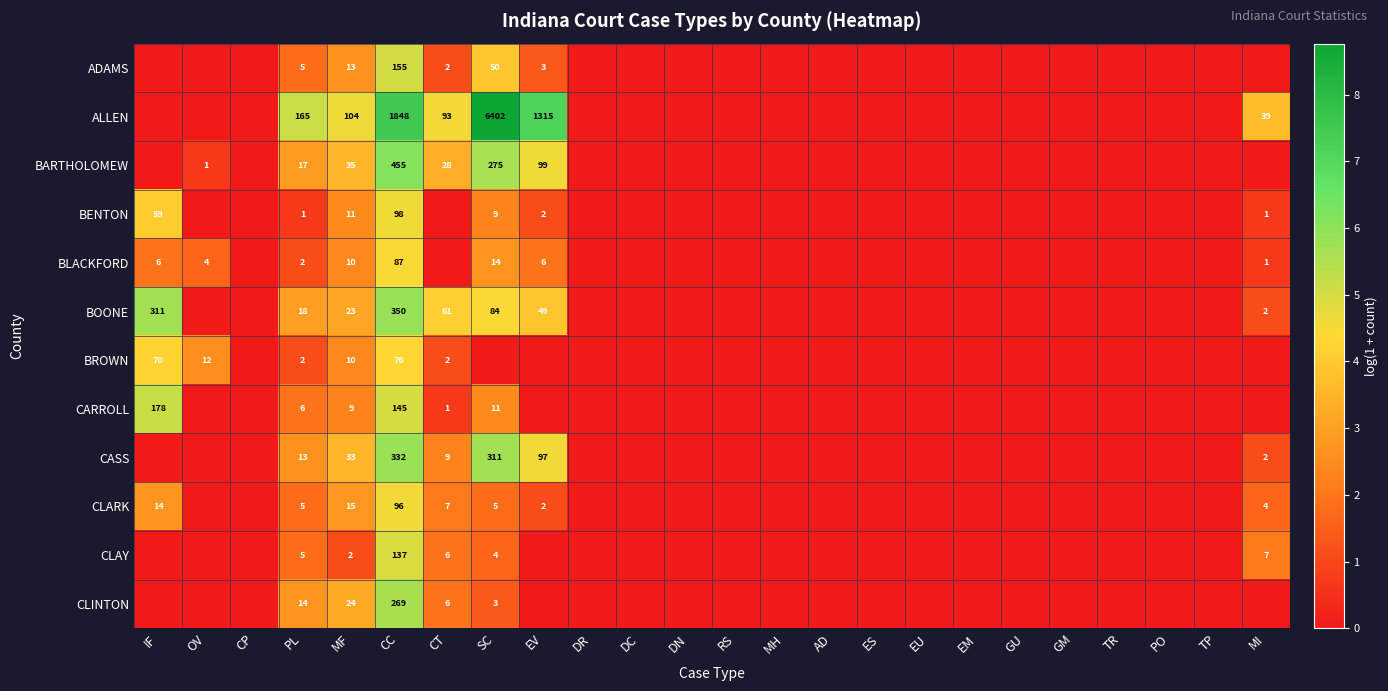

What is the spread (max minus min) of values at PL?

164